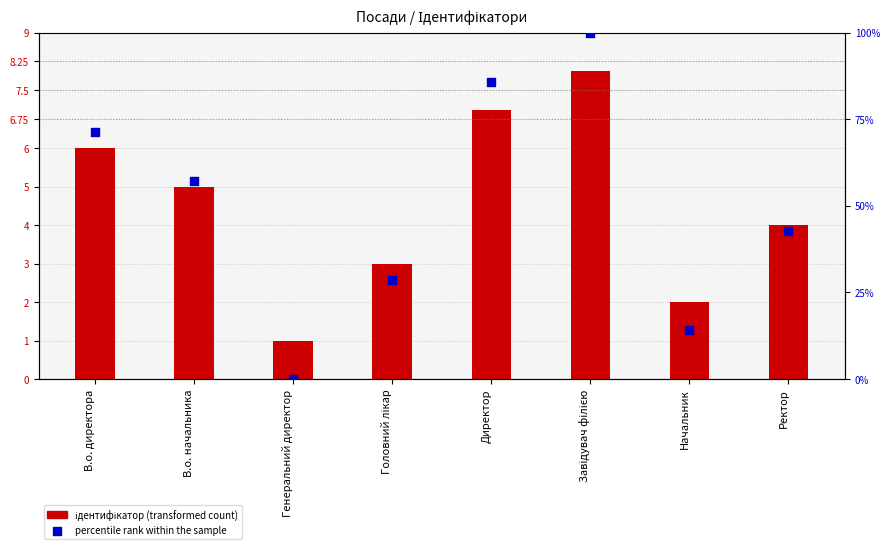

What is the total value across all series at Директор?

92.7